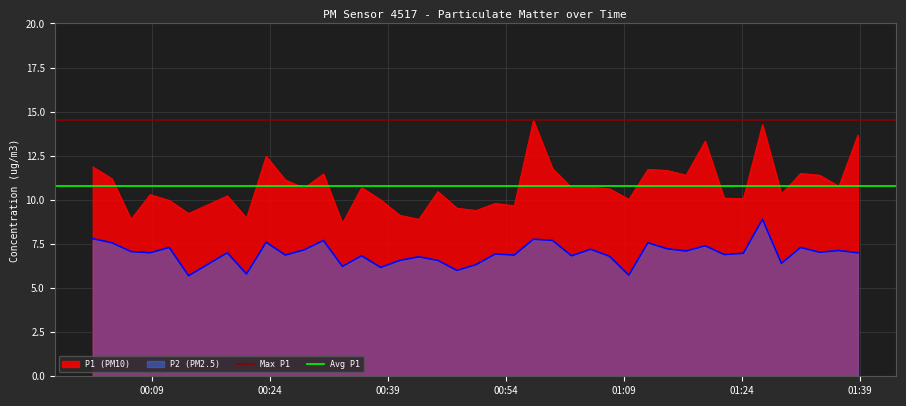

True or false: P1 (PM10) and P2 (PM2.5) intersect in this chart.

False